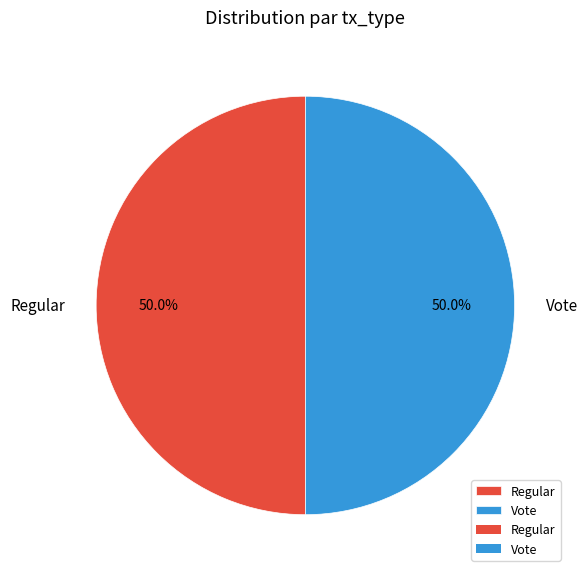

To the nearest percent, what percentage of the pie is Regular?

50%